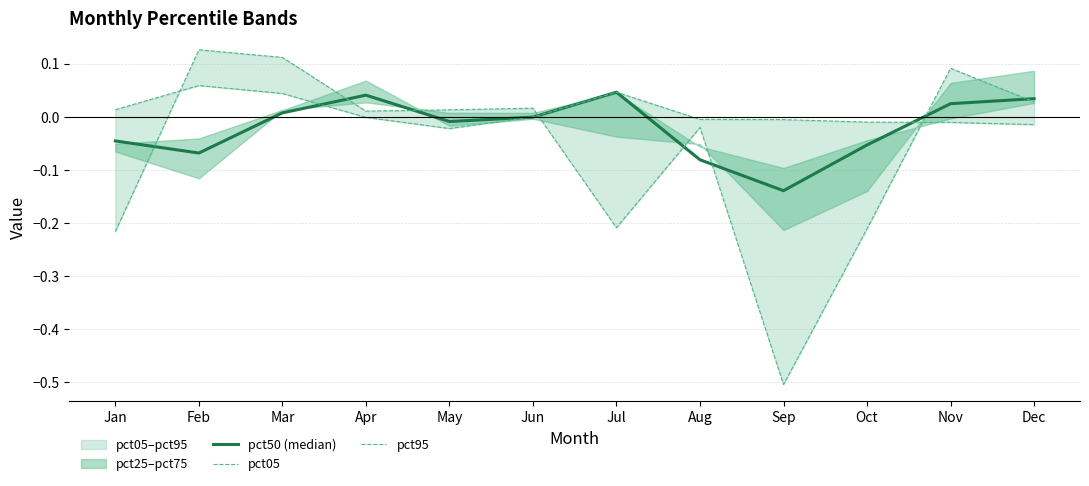

What is the sum of the pct95 values at Nov and Feb?

0.2